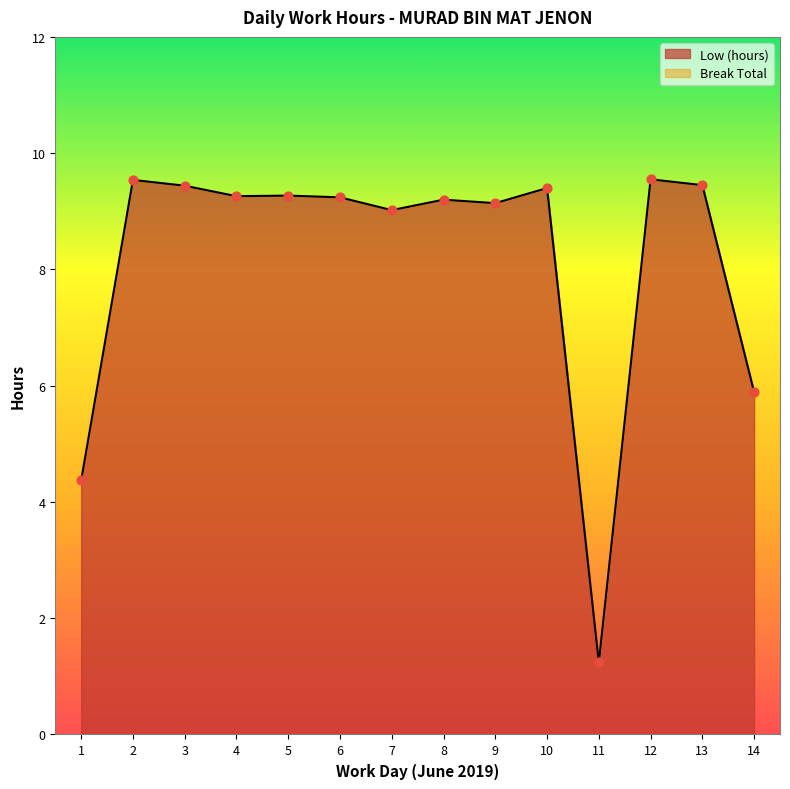

Which has a higher value, 9 or 7?

9